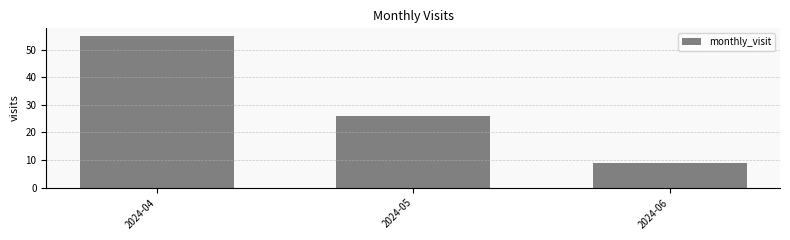

Are the bars grouped side by side (vs. stacked)?

No